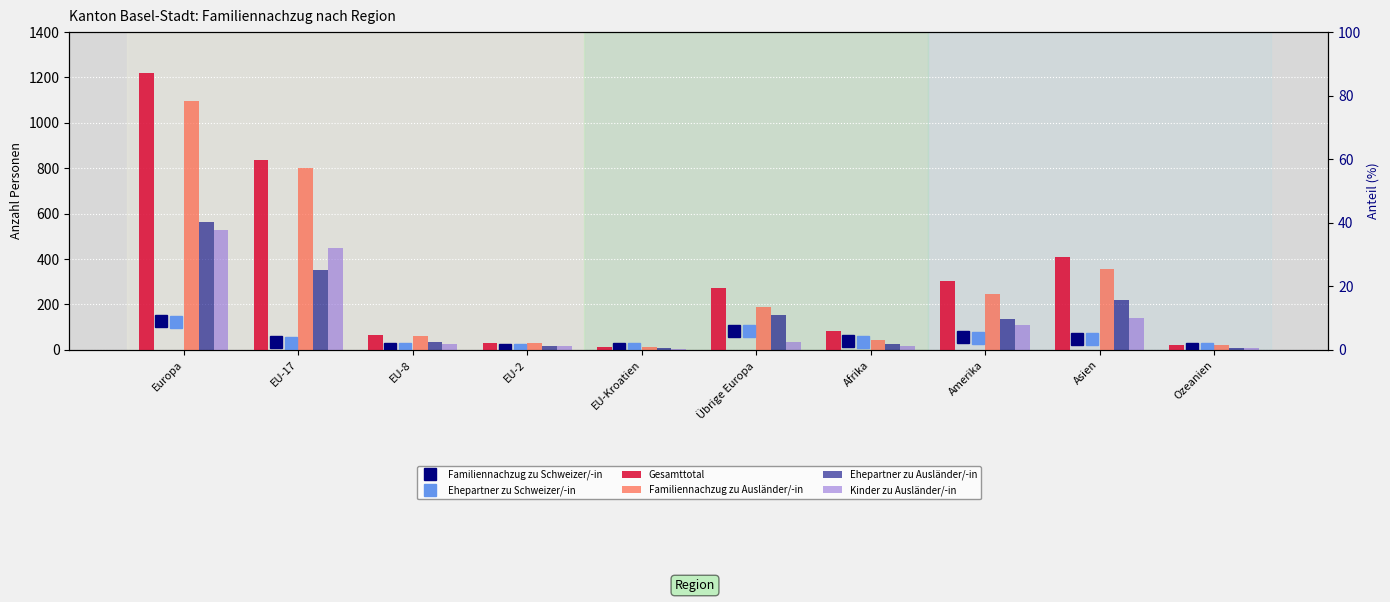

At how many categories does at least one series exceed 227?

5